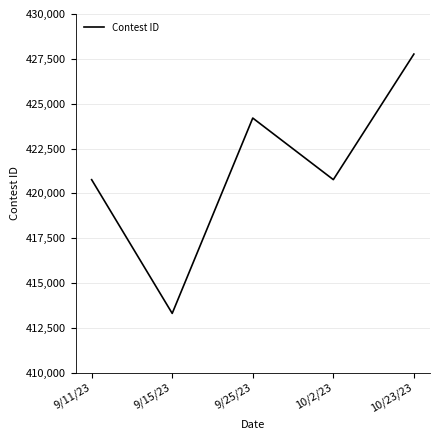

How many values are below 420766?

2